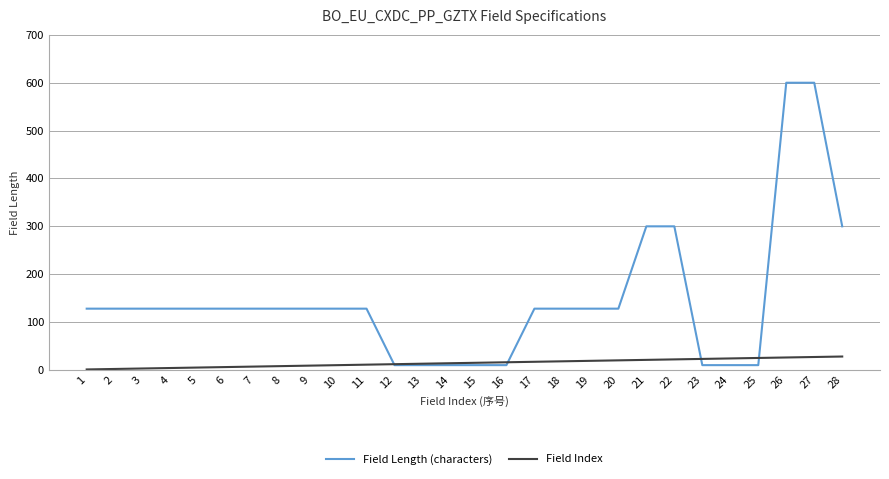

True or false: Field Length (characters) has a value of 300 at 22.

True